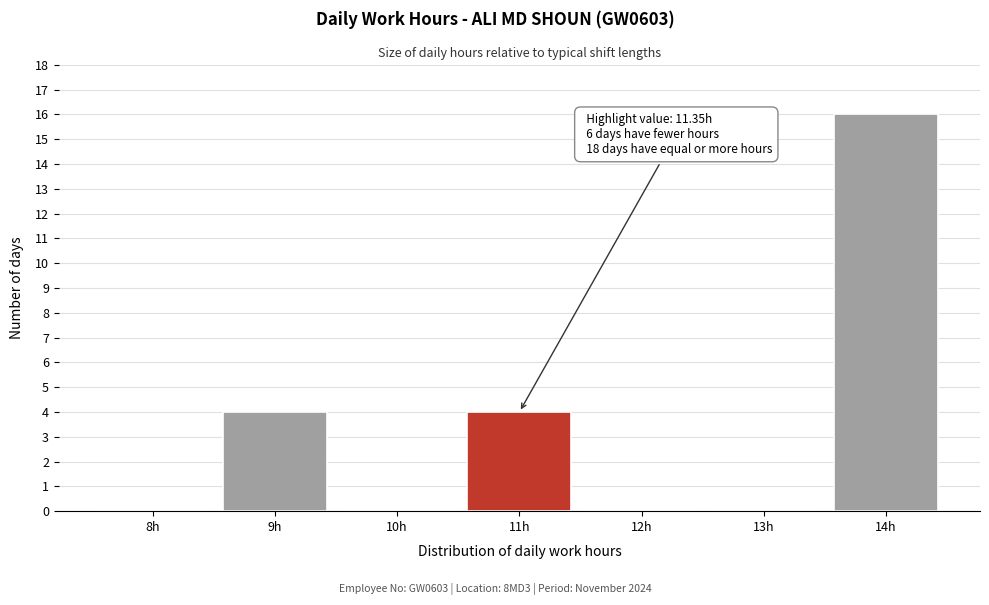

Reading left to right, extract all data points from this chart.

8h=0	9h=4	10h=0	11h=4	12h=0	13h=0	14h=16